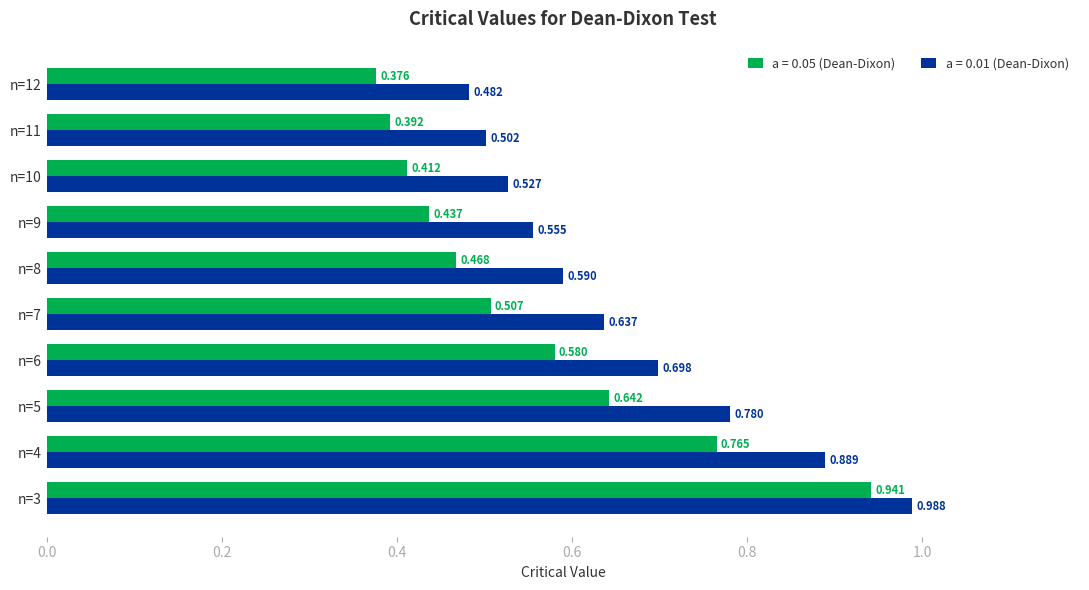

Which series has the largest total across all categories?

a = 0.01 (Dean-Dixon)